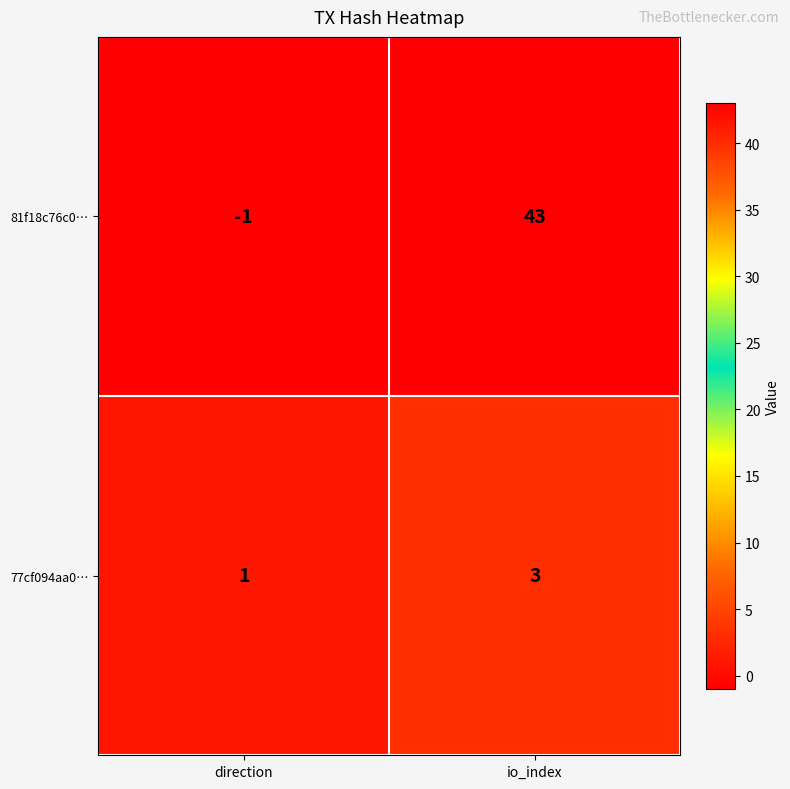

Which category has the highest value in the 77cf094aa0… series?

io_index